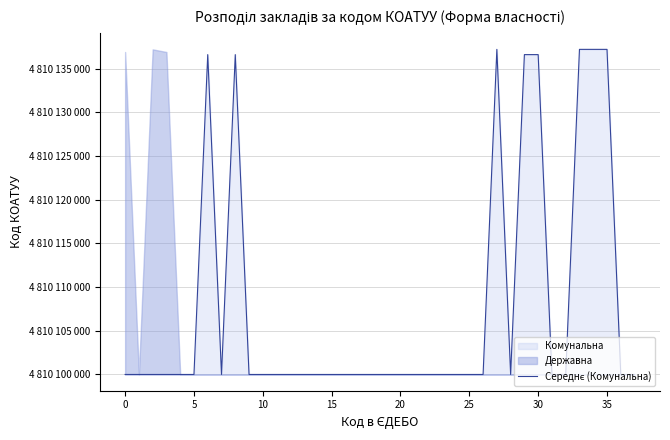

Between 13 and −5, which is larger?

13